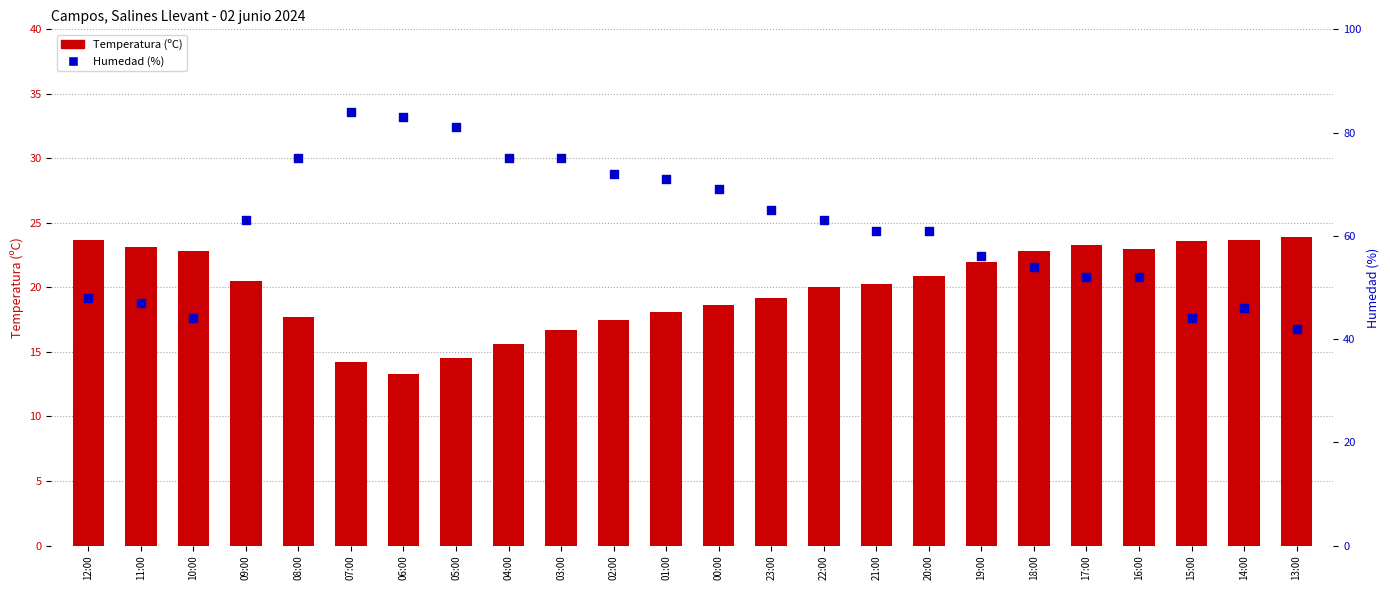

Which series contains the lowest Y value?

Temperatura (ºC)